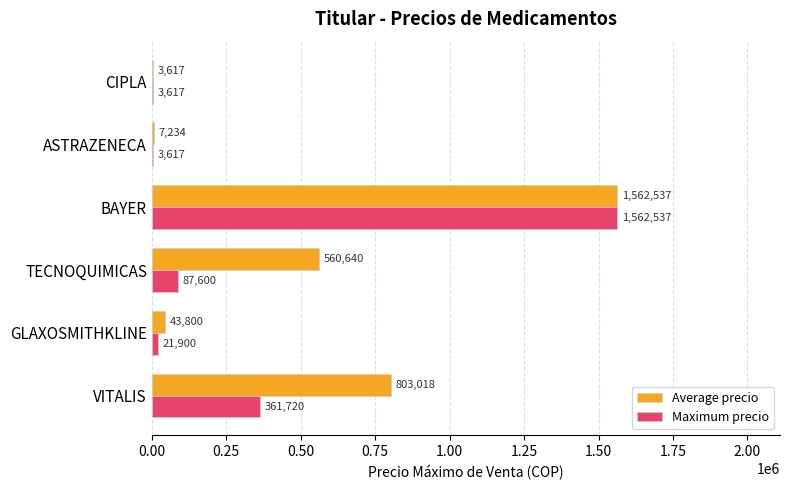

Between ASTRAZENECA and CIPLA, which series saw the biggest shift?

Average precio